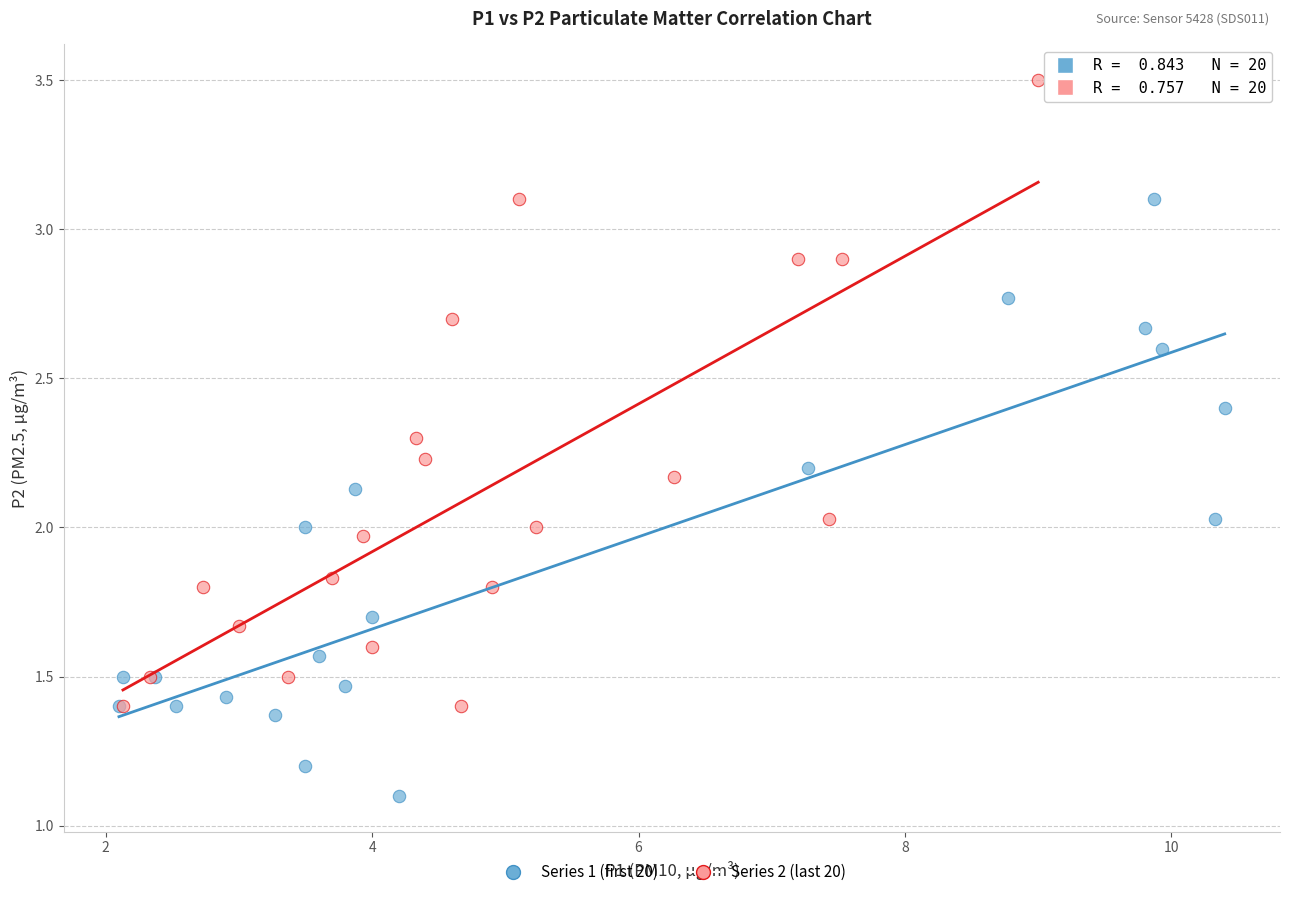

Which series contains the lowest Y value?

Series 1 (first 20)